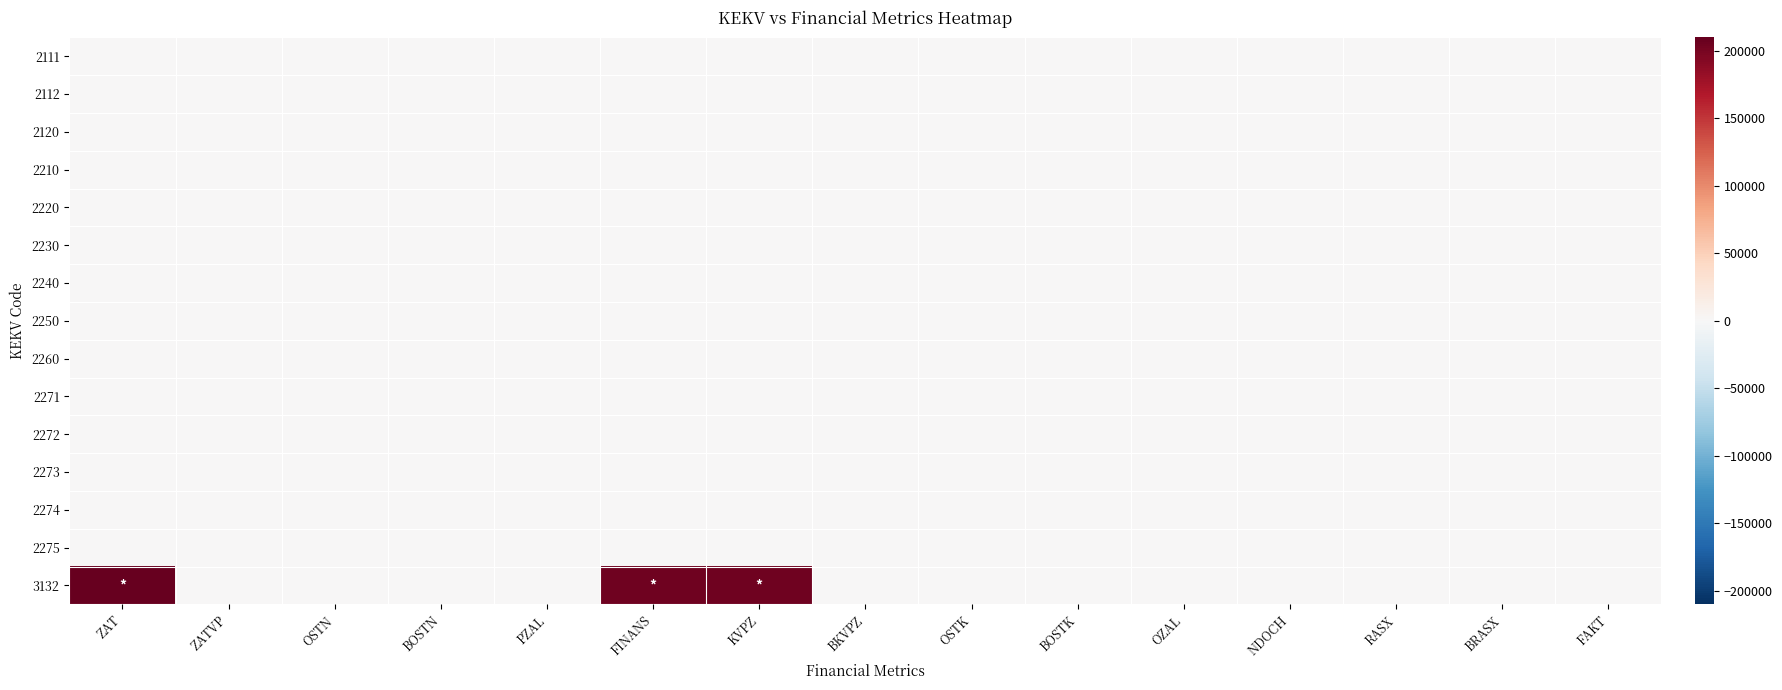

Reading right to left, list all the values displayed in this chart.

2111: FAKT=0.0	BRASX=0.0	RASX=0.0	NDOCH=0.0	OZAL=0.0	BOSTK=0.0	OSTK=0.0	BKVPZ=0.0	KVPZ=0.0	FINANS=0.0	PZAL=0.0	BOSTN=0.0	OSTN=0.0	ZATVP=0.0	ZAT=0.0
2112: FAKT=0.0	BRASX=0.0	RASX=0.0	NDOCH=0.0	OZAL=0.0	BOSTK=0.0	OSTK=0.0	BKVPZ=0.0	KVPZ=0.0	FINANS=0.0	PZAL=0.0	BOSTN=0.0	OSTN=0.0	ZATVP=0.0	ZAT=0.0
2120: FAKT=0.0	BRASX=0.0	RASX=0.0	NDOCH=0.0	OZAL=0.0	BOSTK=0.0	OSTK=0.0	BKVPZ=0.0	KVPZ=0.0	FINANS=0.0	PZAL=0.0	BOSTN=0.0	OSTN=0.0	ZATVP=0.0	ZAT=0.0
2210: FAKT=0.0	BRASX=0.0	RASX=0.0	NDOCH=0.0	OZAL=0.0	BOSTK=0.0	OSTK=0.0	BKVPZ=0.0	KVPZ=0.0	FINANS=0.0	PZAL=0.0	BOSTN=0.0	OSTN=0.0	ZATVP=0.0	ZAT=0.0
2220: FAKT=0.0	BRASX=0.0	RASX=0.0	NDOCH=0.0	OZAL=0.0	BOSTK=0.0	OSTK=0.0	BKVPZ=0.0	KVPZ=0.0	FINANS=0.0	PZAL=0.0	BOSTN=0.0	OSTN=0.0	ZATVP=0.0	ZAT=0.0
2230: FAKT=0.0	BRASX=0.0	RASX=0.0	NDOCH=0.0	OZAL=0.0	BOSTK=0.0	OSTK=0.0	BKVPZ=0.0	KVPZ=0.0	FINANS=0.0	PZAL=0.0	BOSTN=0.0	OSTN=0.0	ZATVP=0.0	ZAT=0.0
2240: FAKT=0.0	BRASX=0.0	RASX=0.0	NDOCH=0.0	OZAL=0.0	BOSTK=0.0	OSTK=0.0	BKVPZ=0.0	KVPZ=0.0	FINANS=0.0	PZAL=0.0	BOSTN=0.0	OSTN=0.0	ZATVP=0.0	ZAT=0.0
2250: FAKT=0.0	BRASX=0.0	RASX=0.0	NDOCH=0.0	OZAL=0.0	BOSTK=0.0	OSTK=0.0	BKVPZ=0.0	KVPZ=0.0	FINANS=0.0	PZAL=0.0	BOSTN=0.0	OSTN=0.0	ZATVP=0.0	ZAT=0.0
2260: FAKT=0.0	BRASX=0.0	RASX=0.0	NDOCH=0.0	OZAL=0.0	BOSTK=0.0	OSTK=0.0	BKVPZ=0.0	KVPZ=0.0	FINANS=0.0	PZAL=0.0	BOSTN=0.0	OSTN=0.0	ZATVP=0.0	ZAT=0.0
2271: FAKT=0.0	BRASX=0.0	RASX=0.0	NDOCH=0.0	OZAL=0.0	BOSTK=0.0	OSTK=0.0	BKVPZ=0.0	KVPZ=0.0	FINANS=0.0	PZAL=0.0	BOSTN=0.0	OSTN=0.0	ZATVP=0.0	ZAT=0.0
2272: FAKT=0.0	BRASX=0.0	RASX=0.0	NDOCH=0.0	OZAL=0.0	BOSTK=0.0	OSTK=0.0	BKVPZ=0.0	KVPZ=0.0	FINANS=0.0	PZAL=0.0	BOSTN=0.0	OSTN=0.0	ZATVP=0.0	ZAT=0.0
2273: FAKT=0.0	BRASX=0.0	RASX=0.0	NDOCH=0.0	OZAL=0.0	BOSTK=0.0	OSTK=0.0	BKVPZ=0.0	KVPZ=0.0	FINANS=0.0	PZAL=0.0	BOSTN=0.0	OSTN=0.0	ZATVP=0.0	ZAT=0.0
2274: FAKT=0.0	BRASX=0.0	RASX=0.0	NDOCH=0.0	OZAL=0.0	BOSTK=0.0	OSTK=0.0	BKVPZ=0.0	KVPZ=0.0	FINANS=0.0	PZAL=0.0	BOSTN=0.0	OSTN=0.0	ZATVP=0.0	ZAT=0.0
2275: FAKT=0.0	BRASX=0.0	RASX=0.0	NDOCH=0.0	OZAL=0.0	BOSTK=0.0	OSTK=0.0	BKVPZ=0.0	KVPZ=0.0	FINANS=0.0	PZAL=0.0	BOSTN=0.0	OSTN=0.0	ZATVP=0.0	ZAT=0.0
3132: FAKT=0.0	BRASX=0.0	RASX=0.0	NDOCH=0.0	OZAL=0.0	BOSTK=0.0	OSTK=0.0	BKVPZ=0.0	KVPZ=204400.4	FINANS=204400.4	PZAL=0.0	BOSTN=0.0	OSTN=0.0	ZATVP=0.0	ZAT=209995.0